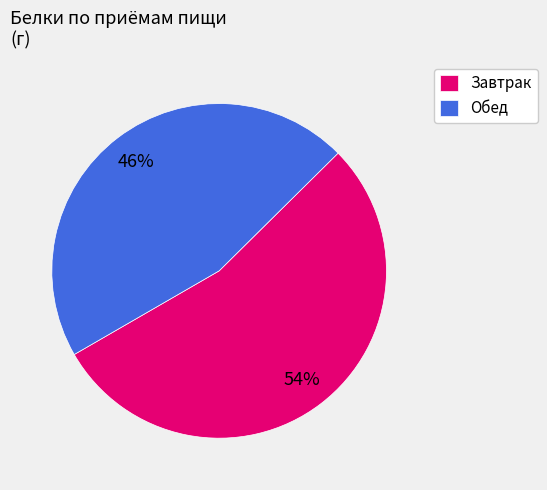

Which category has the biggest portion of the pie?

Завтрак